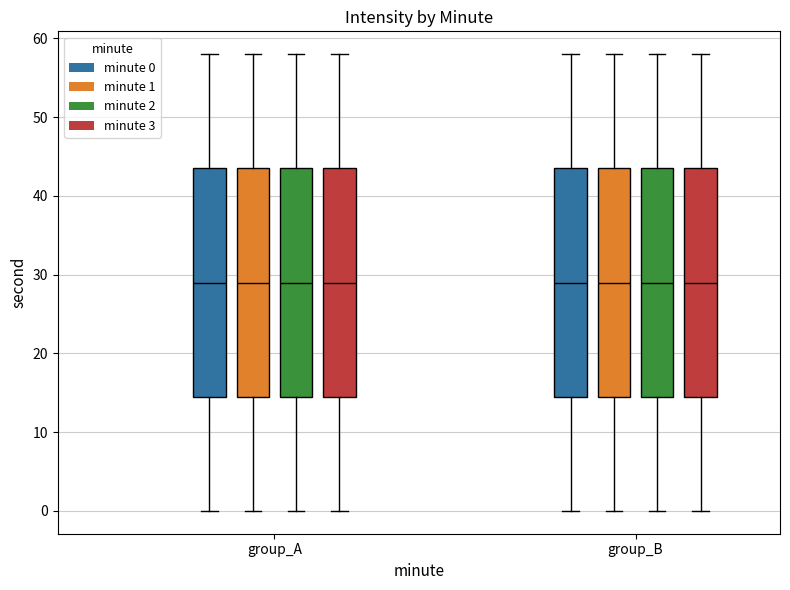

Where does the median line of the box for group_A (minute 1) sit on the y-axis? The values are not printed on the chart, so give them approximately, as read against the axis.

29